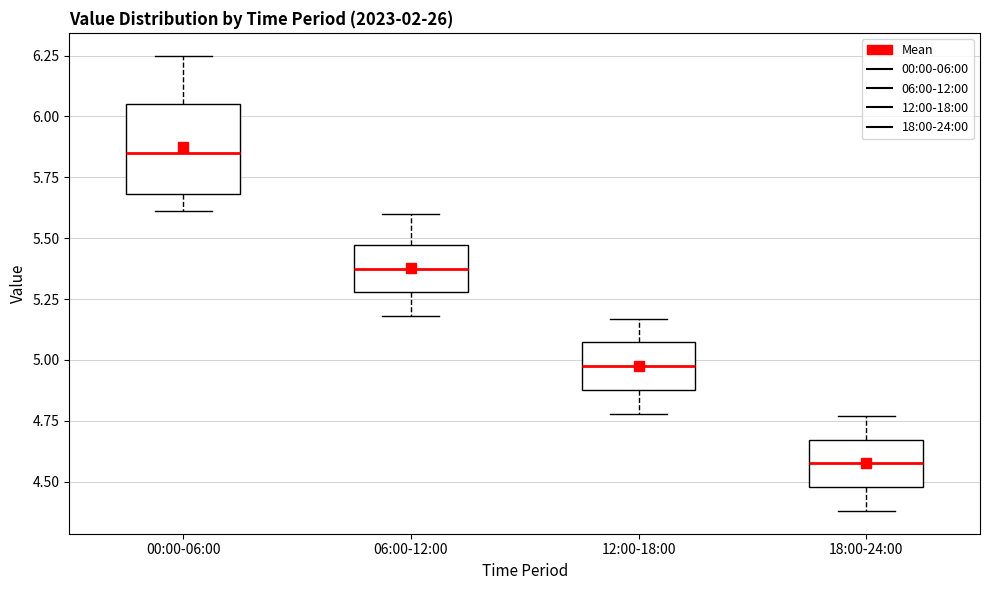

Reading left to right, transcribe this box plot: for each box, give where its median line is, the range the box spans, and where its two whiskers end, as read against the y-axis. The values are not printed on the chart, so give them approximately, as read against the axis.

00:00-06:00: median 5.85, box 5.70 to 6.05, whiskers 5.60 to 6.25
06:00-12:00: median 5.40, box 5.30 to 5.45, whiskers 5.20 to 5.60
12:00-18:00: median 5.00, box 4.90 to 5.05, whiskers 4.80 to 5.15
18:00-24:00: median 4.60, box 4.50 to 4.65, whiskers 4.40 to 4.75